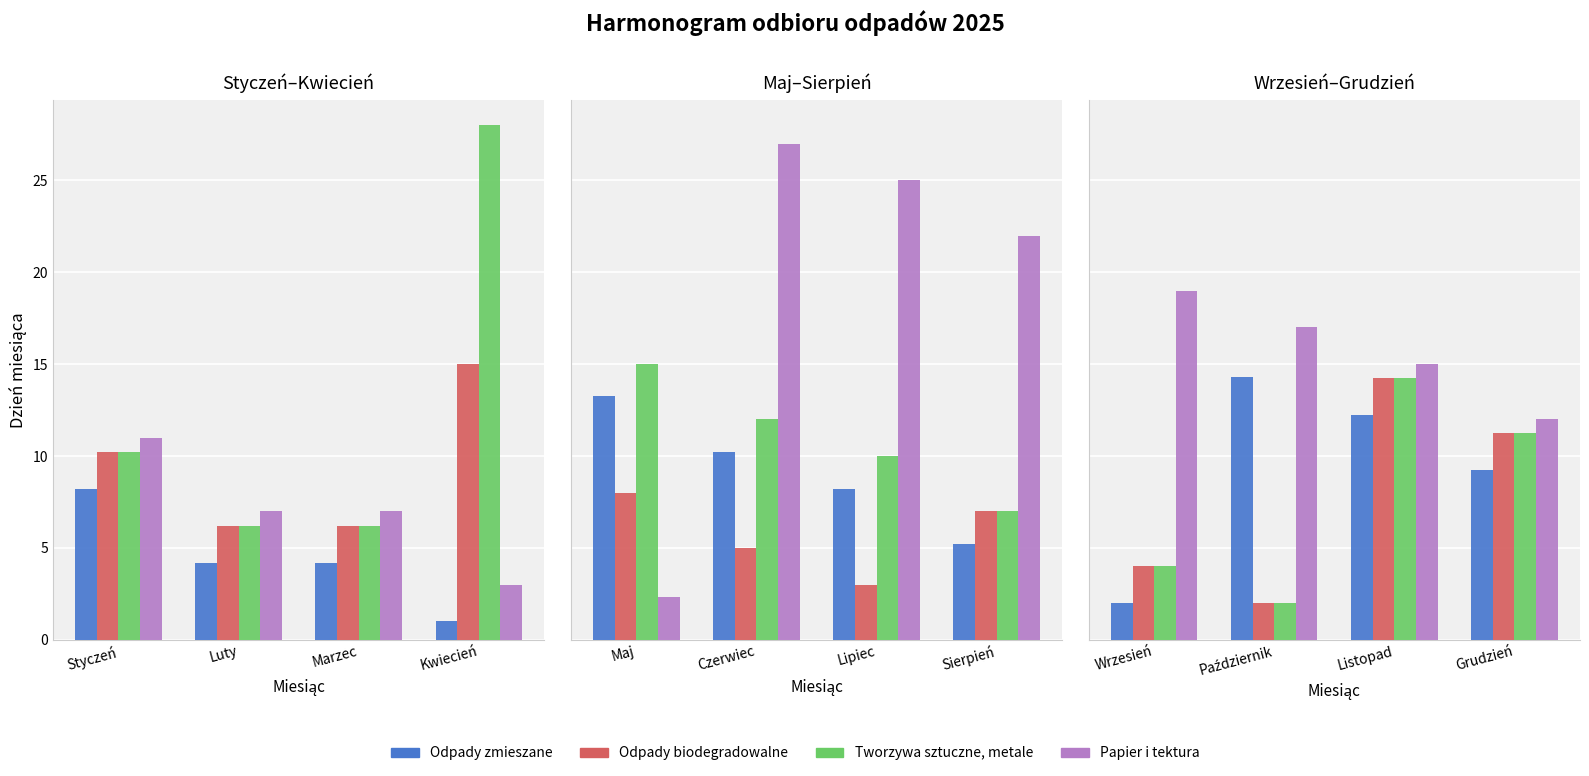

What is the value of the Odpady zmieszane bar at the 3rd from the left?

12.2